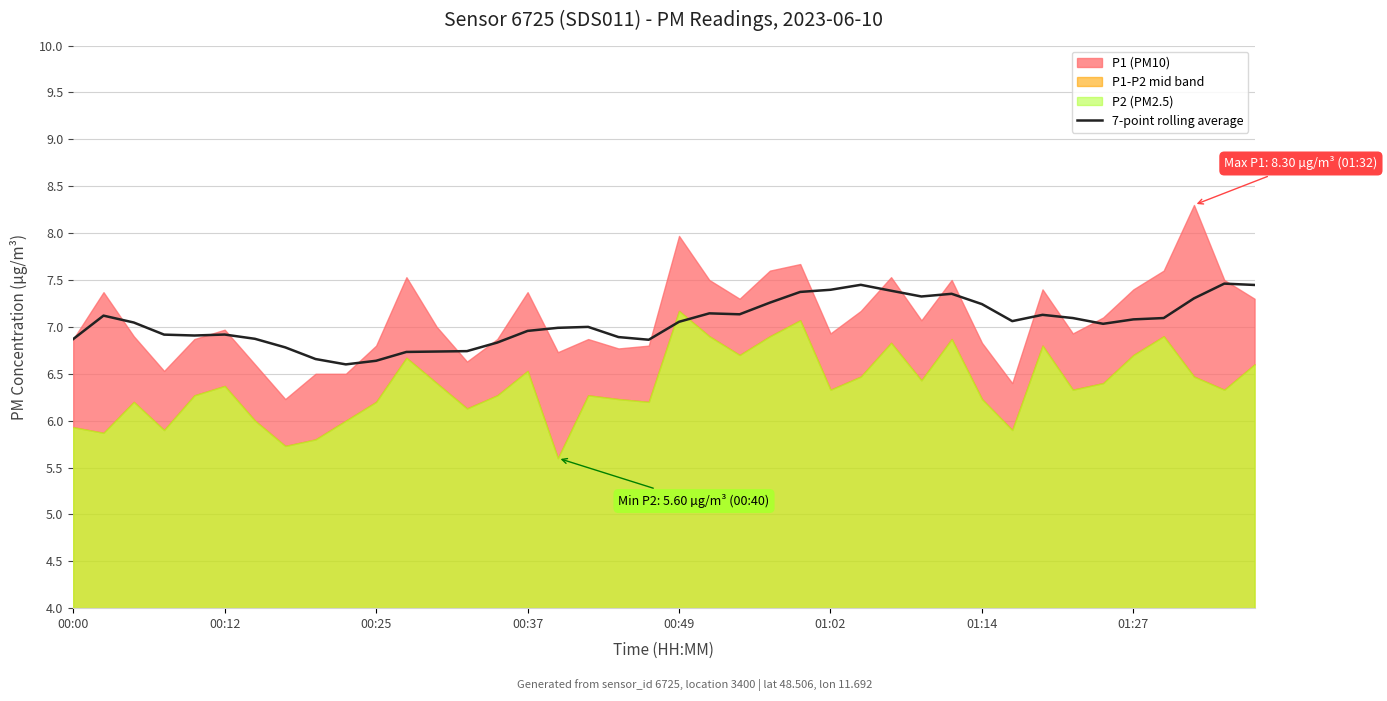

The value at 27 is 7.4. True or false?

True